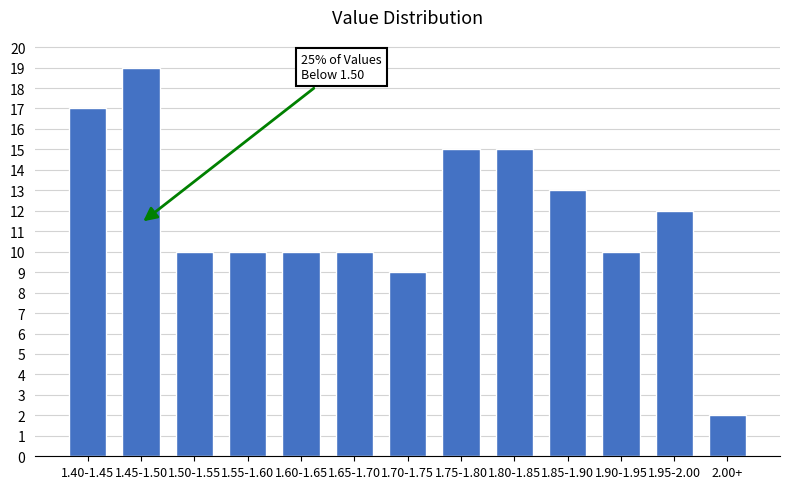

Reading left to right, what are all the values shown in this chart?

17	19	10	10	10	10	9	15	15	13	10	12	2